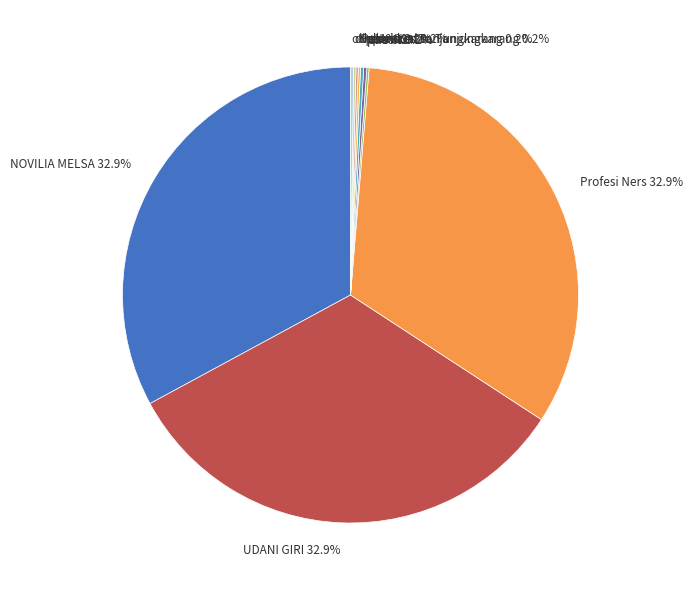

Is there a majority slice in this chart?

No